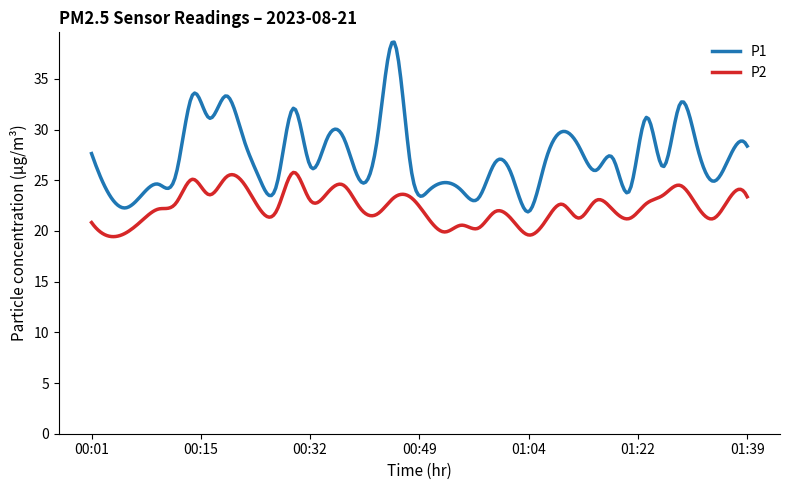

Which series has the widest spread of values?

P1